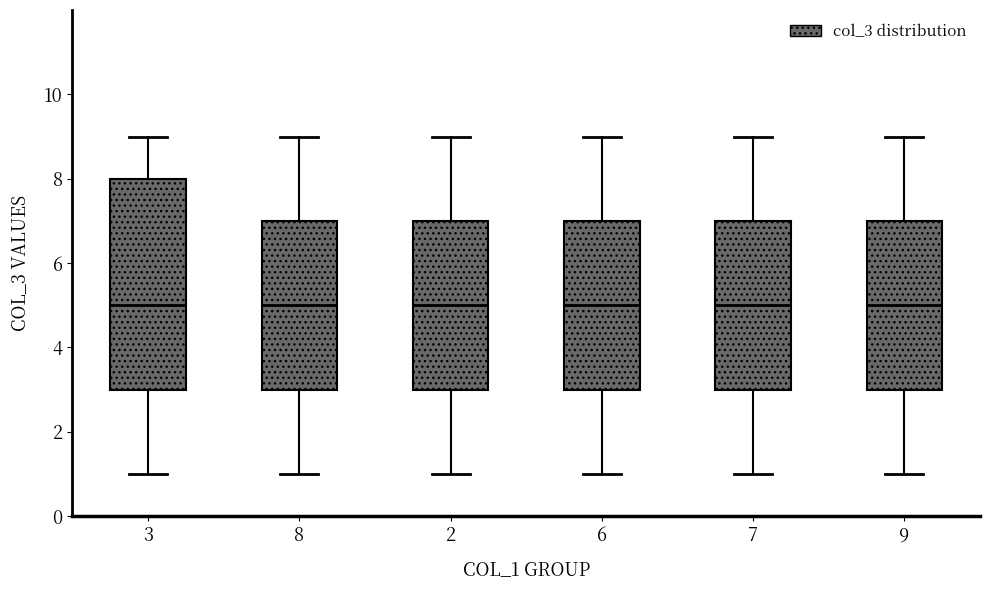

Which box is the tallest, from its lower edge to its upper edge?

3